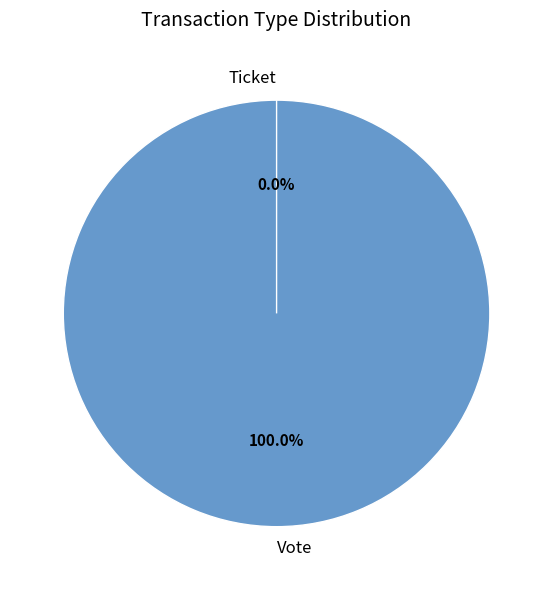

How many slices are in this pie chart?

2